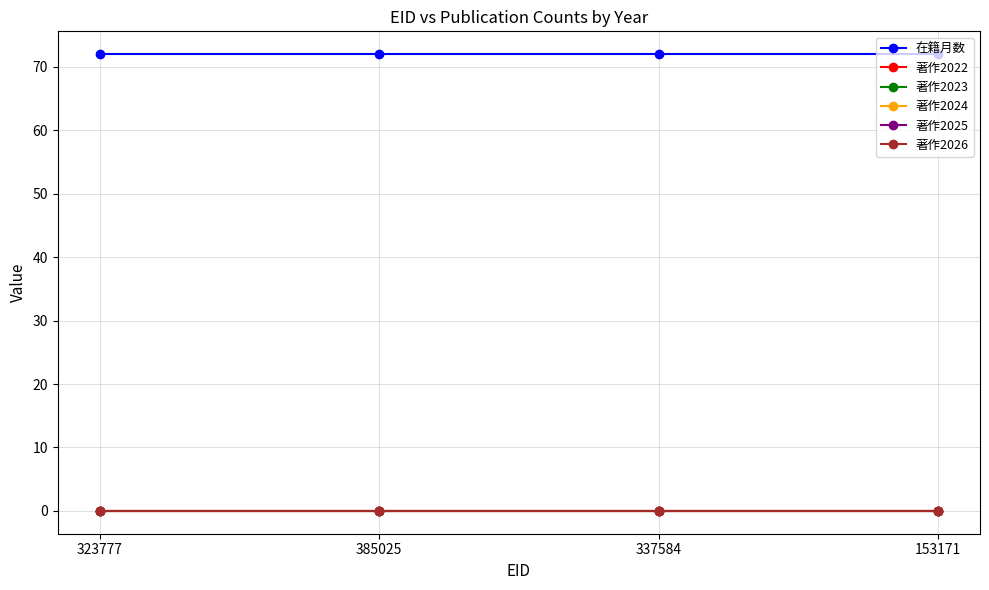

Rank the series by their maximum value, from lowest to highest.

著作2022, 著作2023, 著作2024, 著作2025, 著作2026, 在籍月数